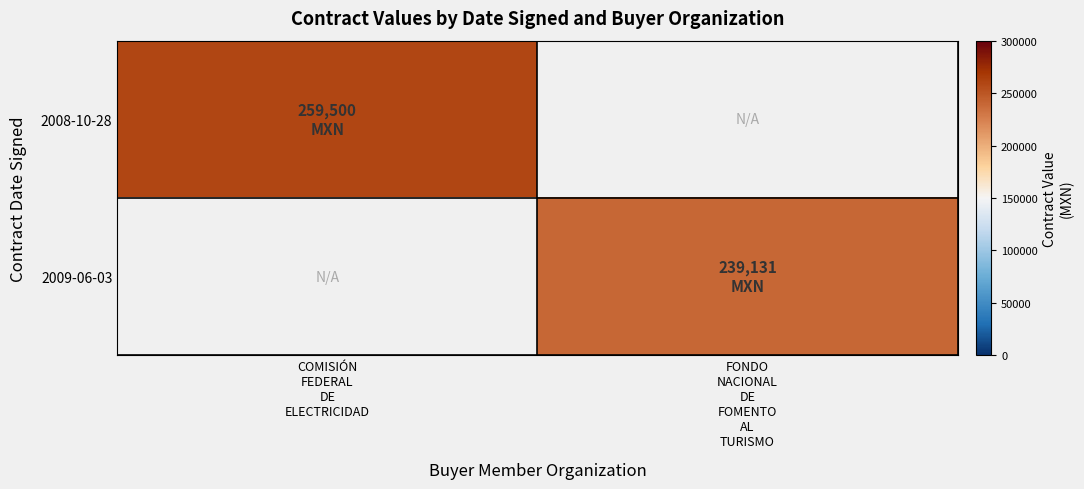

Between FONDO
NACIONAL
DE
FOMENTO
AL
TURISMO and COMISIÓN
FEDERAL
DE
ELECTRICIDAD, which is larger?

COMISIÓN
FEDERAL
DE
ELECTRICIDAD